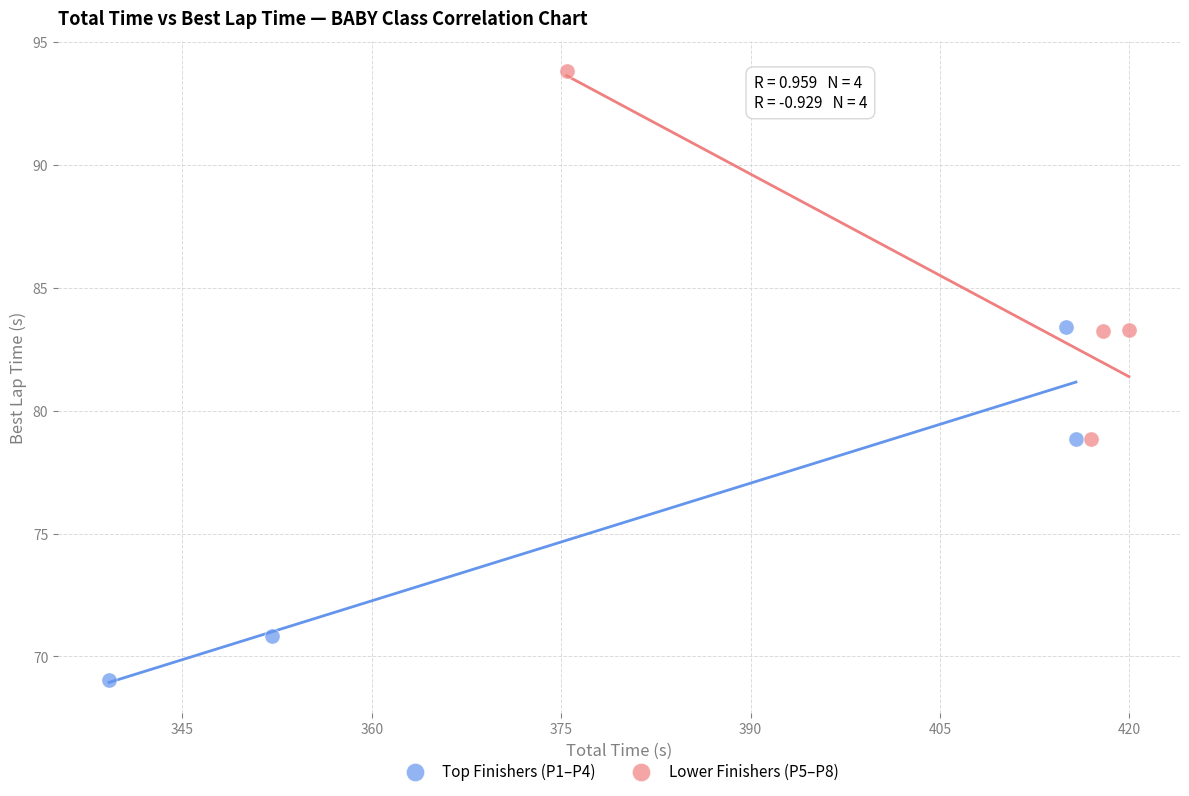

Which series contains the lowest Y value?

Top Finishers (P1–P4)